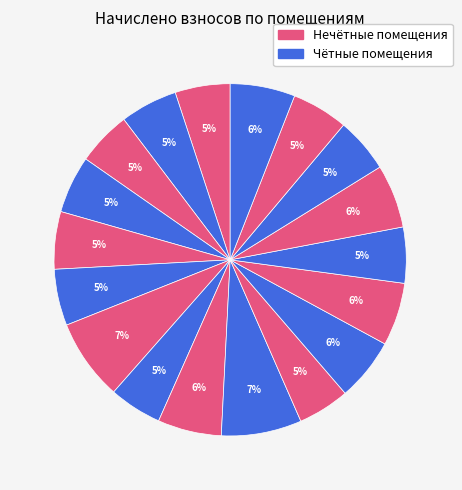

How many slices are in this pie chart?

18